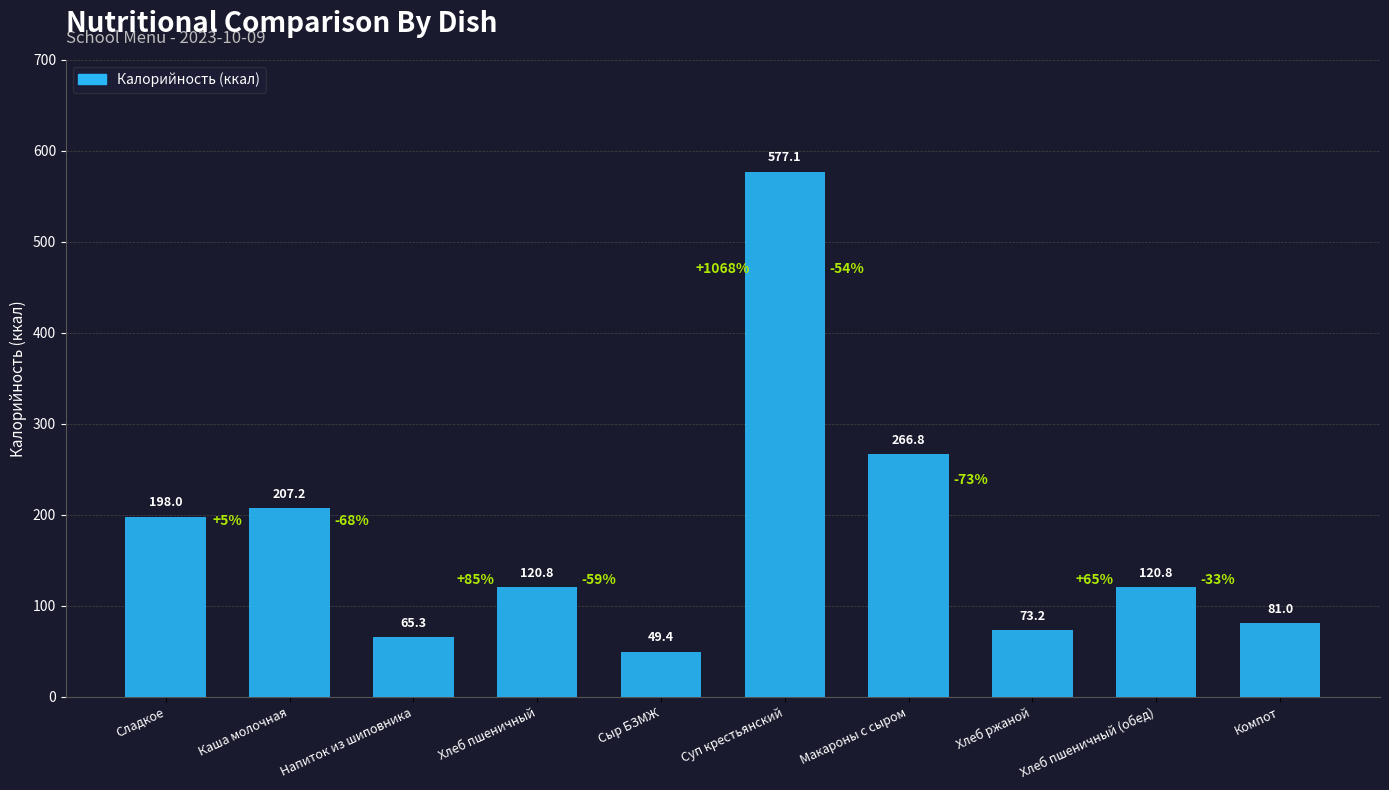

At which category does the chart reach its minimum across all series?

Сыр БЗМЖ